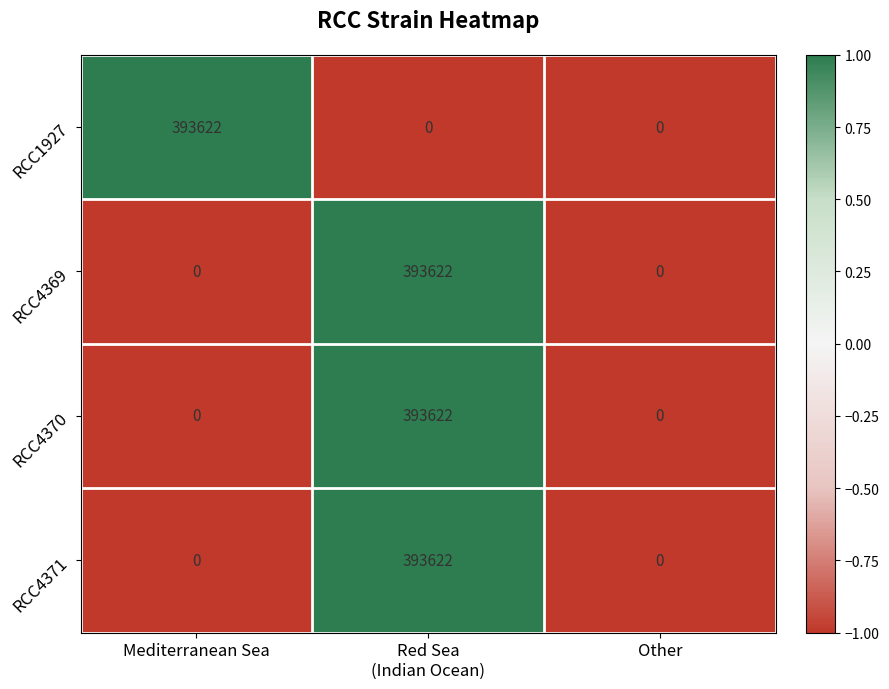

What is the average value of the RCC4371 series?

131207